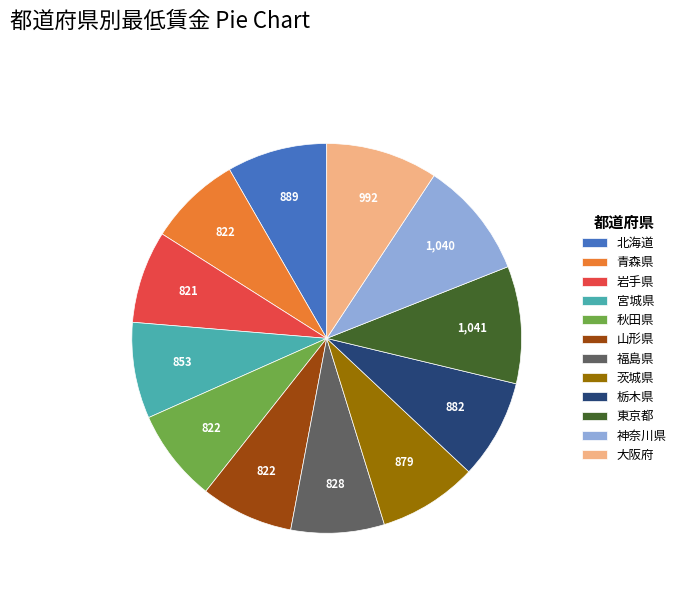

Is it true that 青森県 is 8% of the pie?

True